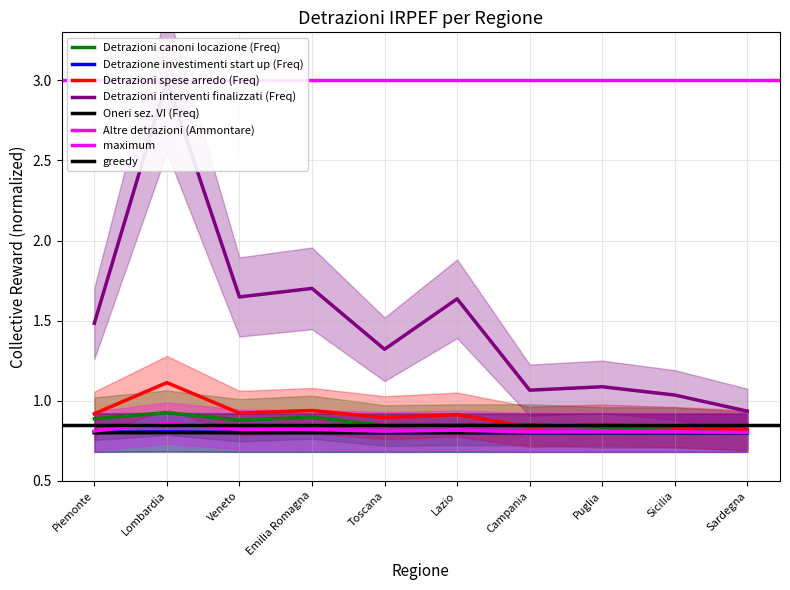

Reading left to right, what are all the values shown in this chart?

Detrazioni canoni locazione (Freq): Piemonte=0.9	Lombardia=0.9	Veneto=0.9	Emilia Romagna=0.9	Toscana=0.8	Lazio=0.8	Campania=0.9	Puglia=0.8	Sicilia=0.8	Sardegna=0.8
Detrazione investimenti start up (Freq): Piemonte=0.8	Lombardia=0.8	Veneto=0.8	Emilia Romagna=0.8	Toscana=0.8	Lazio=0.8	Campania=0.8	Puglia=0.8	Sicilia=0.8	Sardegna=0.8
Detrazioni spese arredo (Freq): Piemonte=0.9	Lombardia=1.1	Veneto=0.9	Emilia Romagna=0.9	Toscana=0.9	Lazio=0.9	Campania=0.8	Puglia=0.8	Sicilia=0.8	Sardegna=0.8
Detrazioni interventi finalizzati (Freq): Piemonte=1.5	Lombardia=3.0	Veneto=1.6	Emilia Romagna=1.7	Toscana=1.3	Lazio=1.6	Campania=1.1	Puglia=1.1	Sicilia=1.0	Sardegna=0.9
Oneri sez. VI (Freq): Piemonte=0.8	Lombardia=0.8	Veneto=0.8	Emilia Romagna=0.8	Toscana=0.8	Lazio=0.8	Campania=0.8	Puglia=0.8	Sicilia=0.8	Sardegna=0.8
Altre detrazioni (Ammontare): Piemonte=0.8	Lombardia=0.9	Veneto=0.8	Emilia Romagna=0.8	Toscana=0.8	Lazio=0.8	Campania=0.8	Puglia=0.8	Sicilia=0.8	Sardegna=0.8